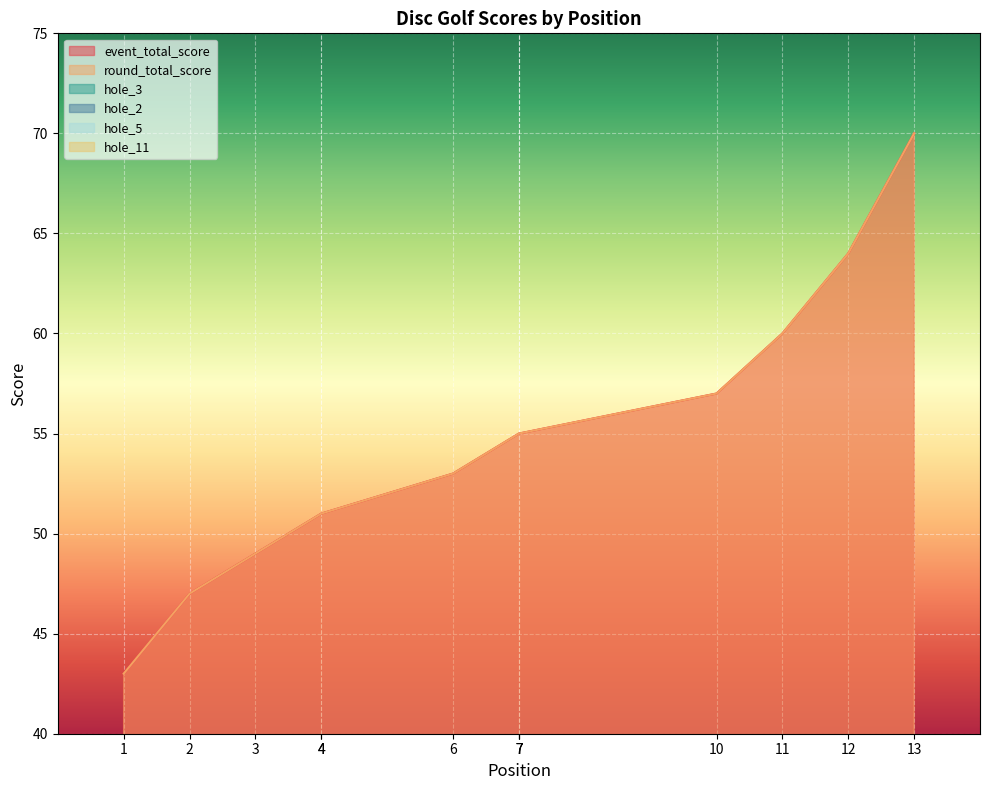

Which label corresponds to the largest value in the chart?

13